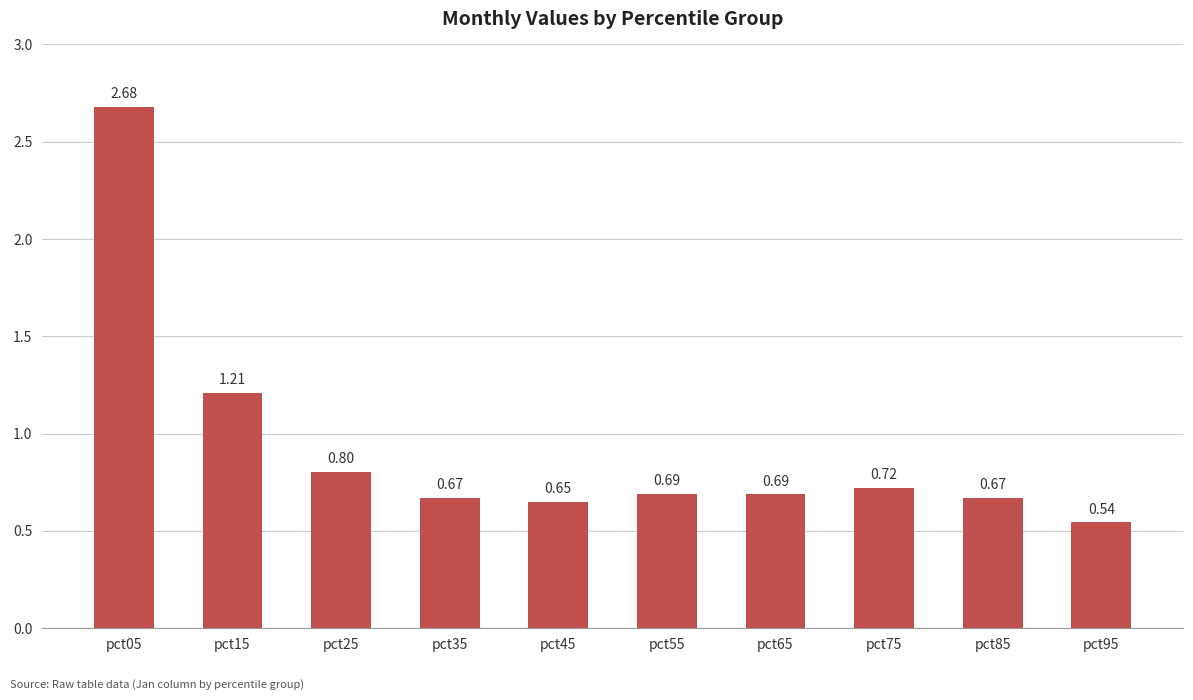

Which has a higher value, pct65 or pct05?

pct05